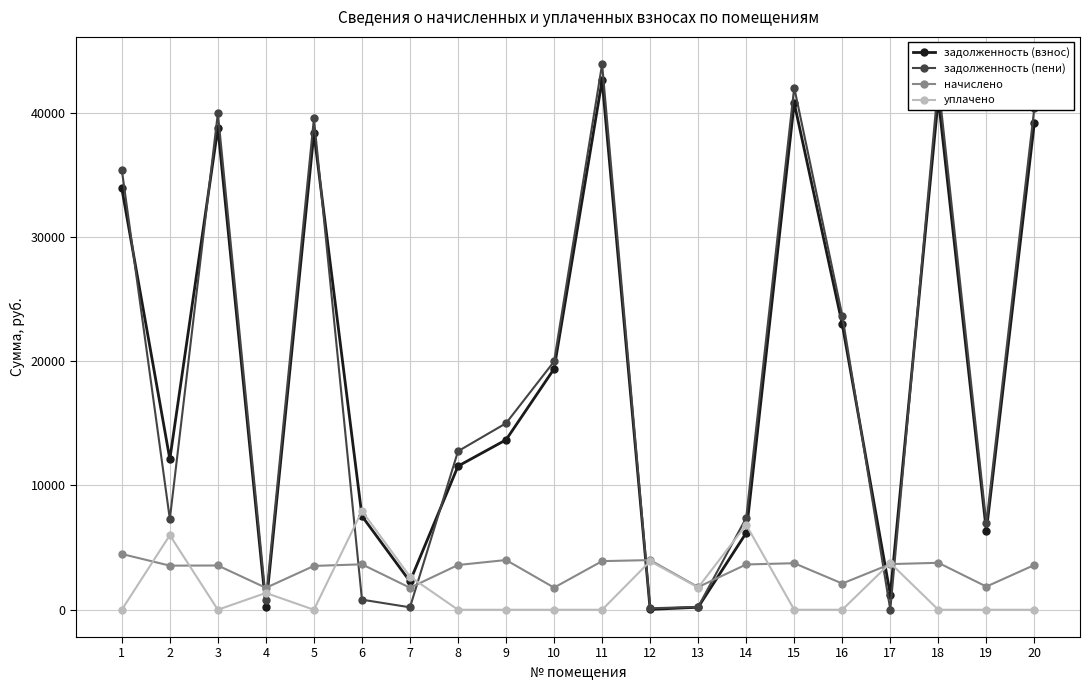

How many times do задолженность (пени) and начислено cross each other?

8